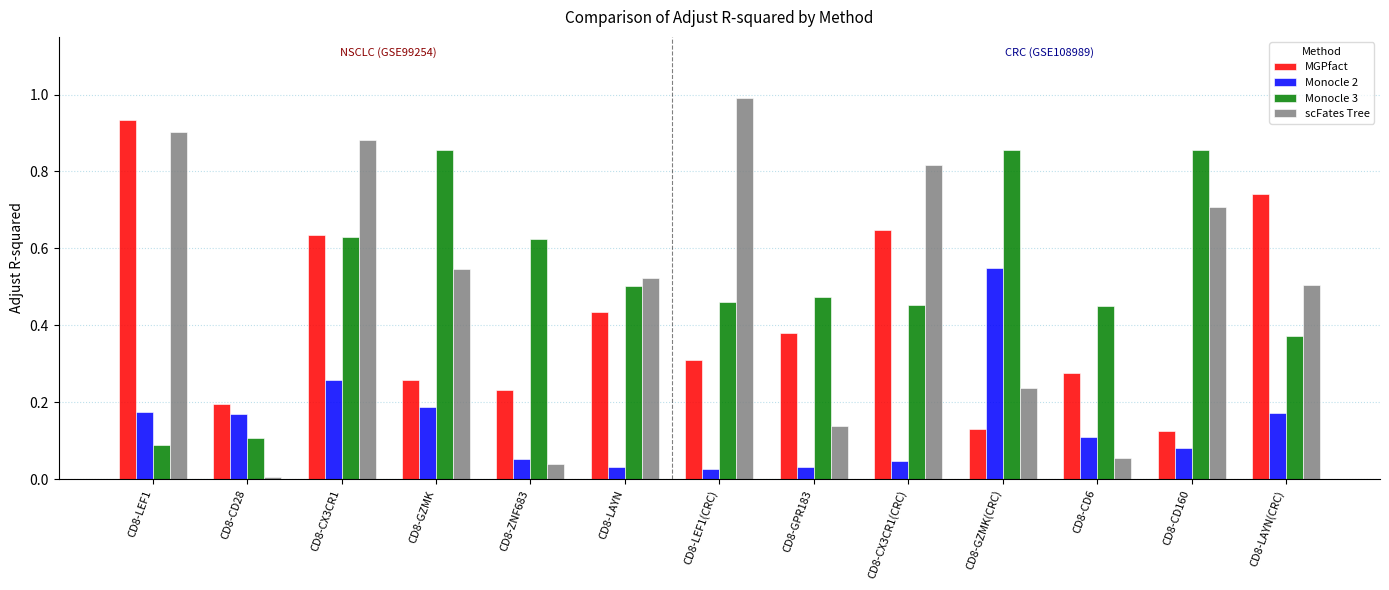

What is the maximum value for scFates Tree?

1.0